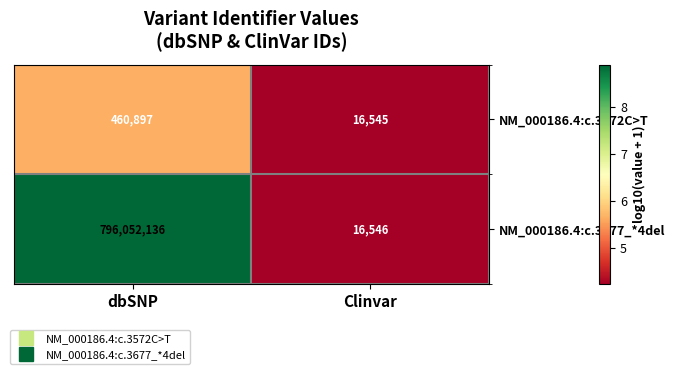

What is the average value of the NM_000186.4:c.3572C>T series?

238721